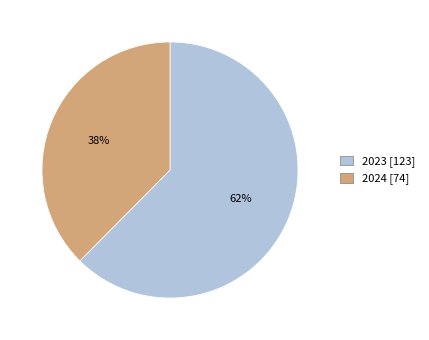

To the nearest percent, what percentage of the pie is 2023?

62%